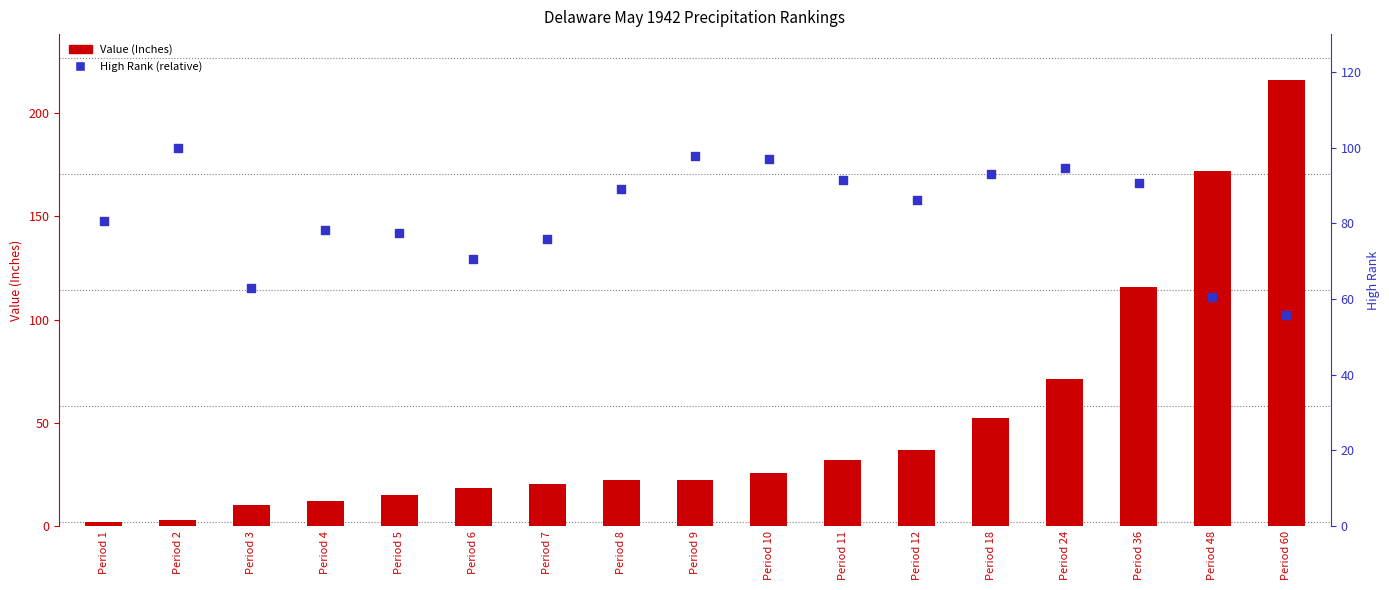

Which series has the largest total across all categories?

High Rank (relative)